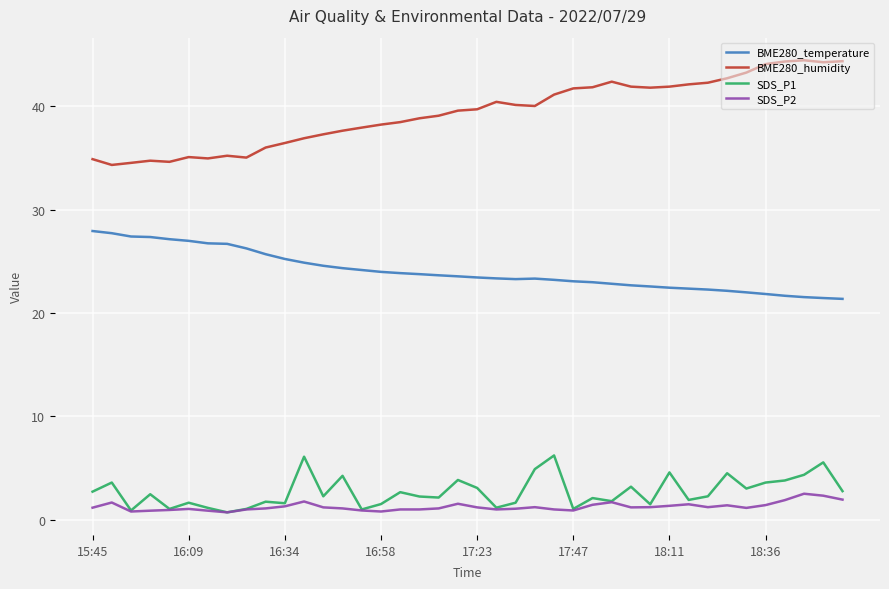

True or false: SDS_P1 and BME280_humidity intersect in this chart.

False